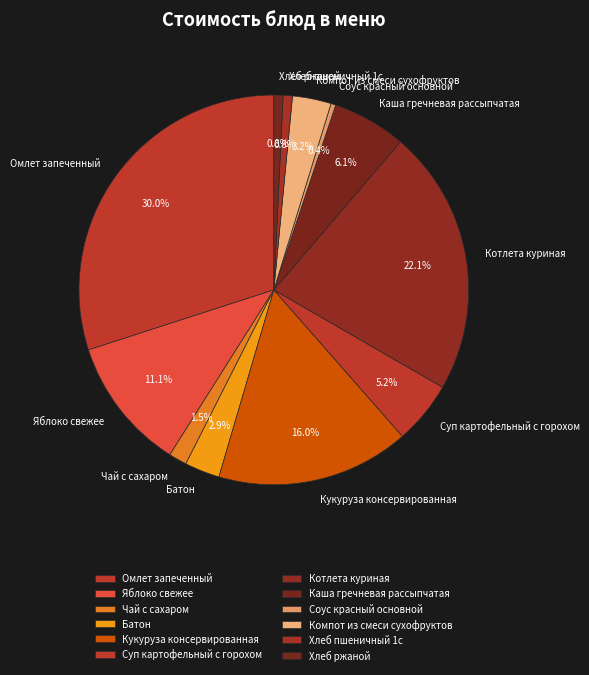

Which slice is the largest?

Омлет запеченный